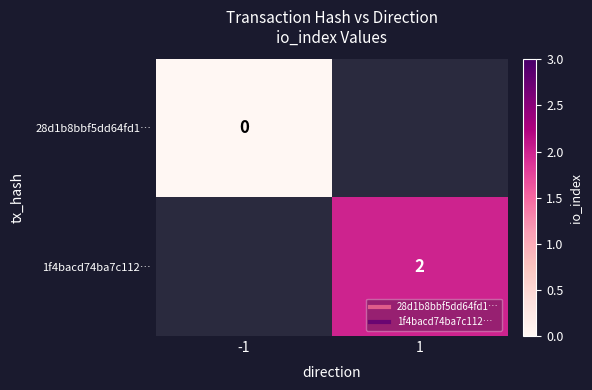

At which label is 28d1b8bbf5dd64fd1… closest to 0?

-1